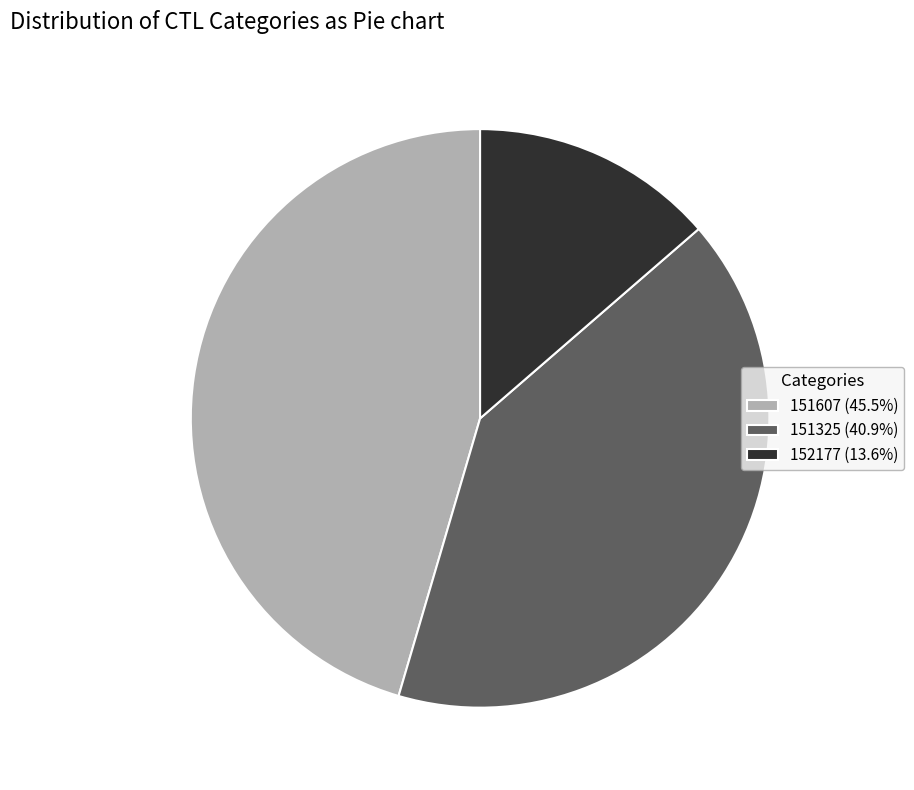

Is the sum of 151325 (40.9%) and 151607 (45.5%) greater than half?

Yes